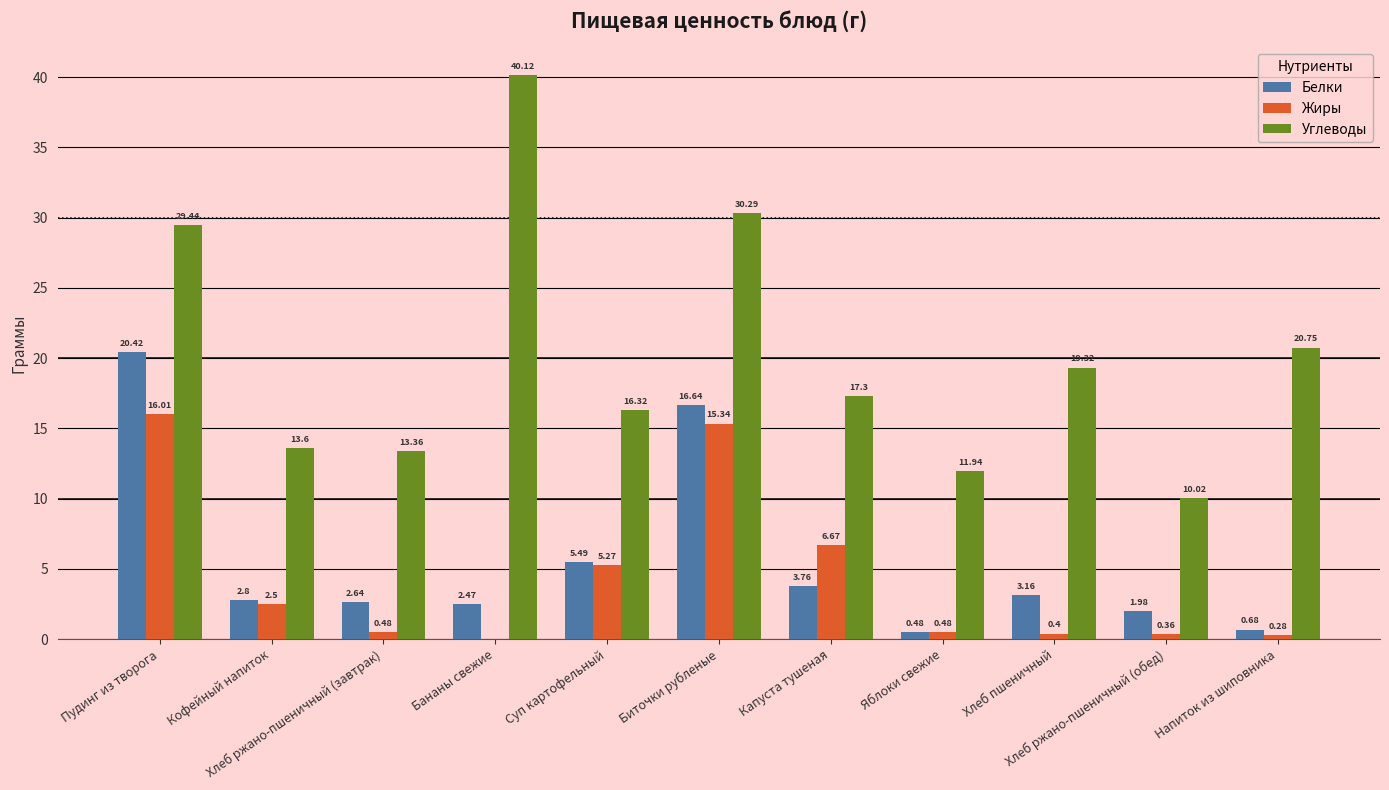

How many groups of bars are there?

11